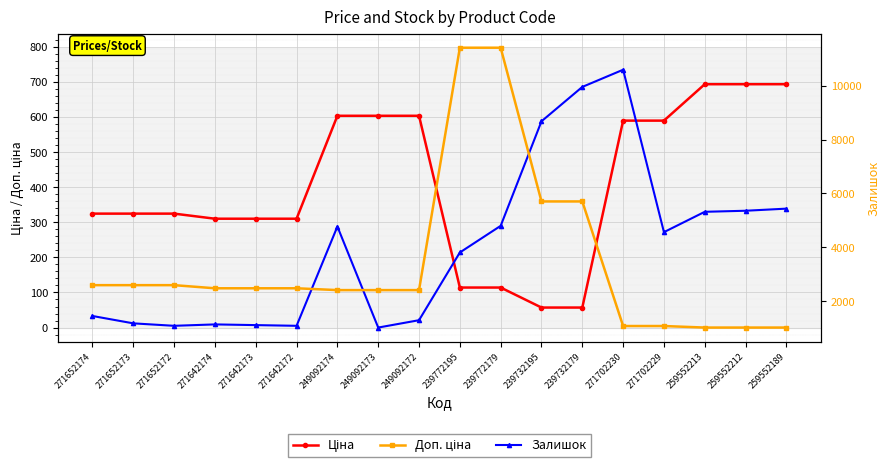

True or false: Залишок and Доп. ціна cross at least once.

False